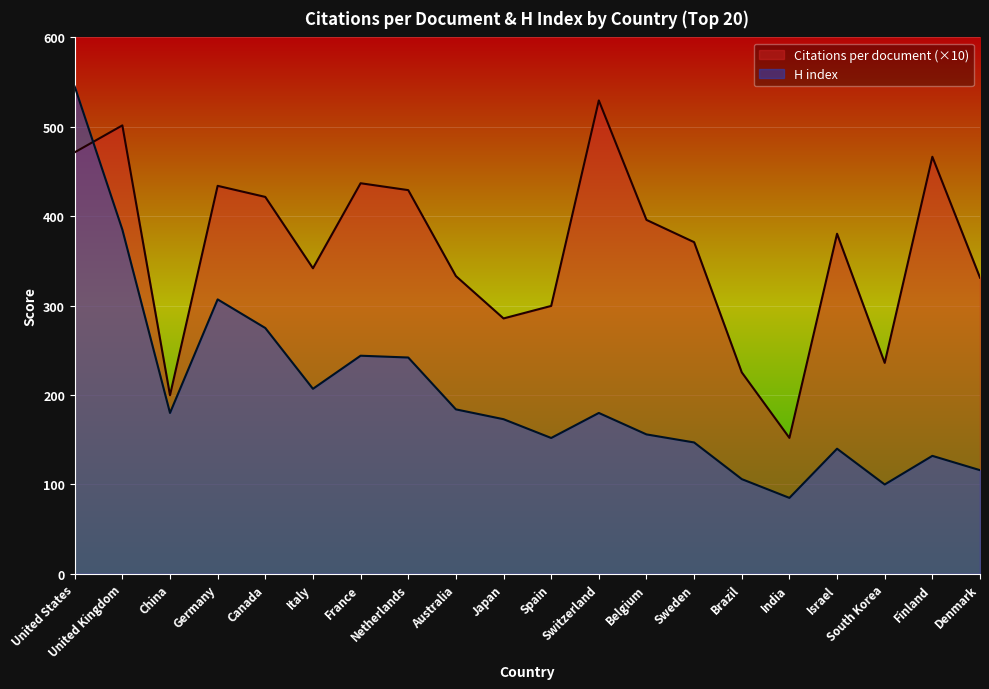

What are all the series names shown in the legend?

Citations per document (×10), H index